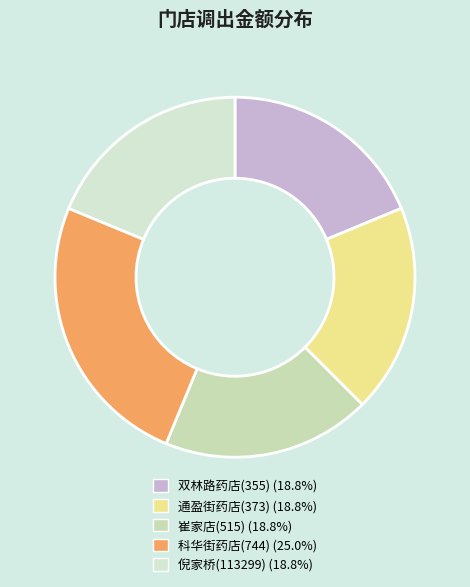

Does 通盈街药店(373) account for over 50% of the chart?

No